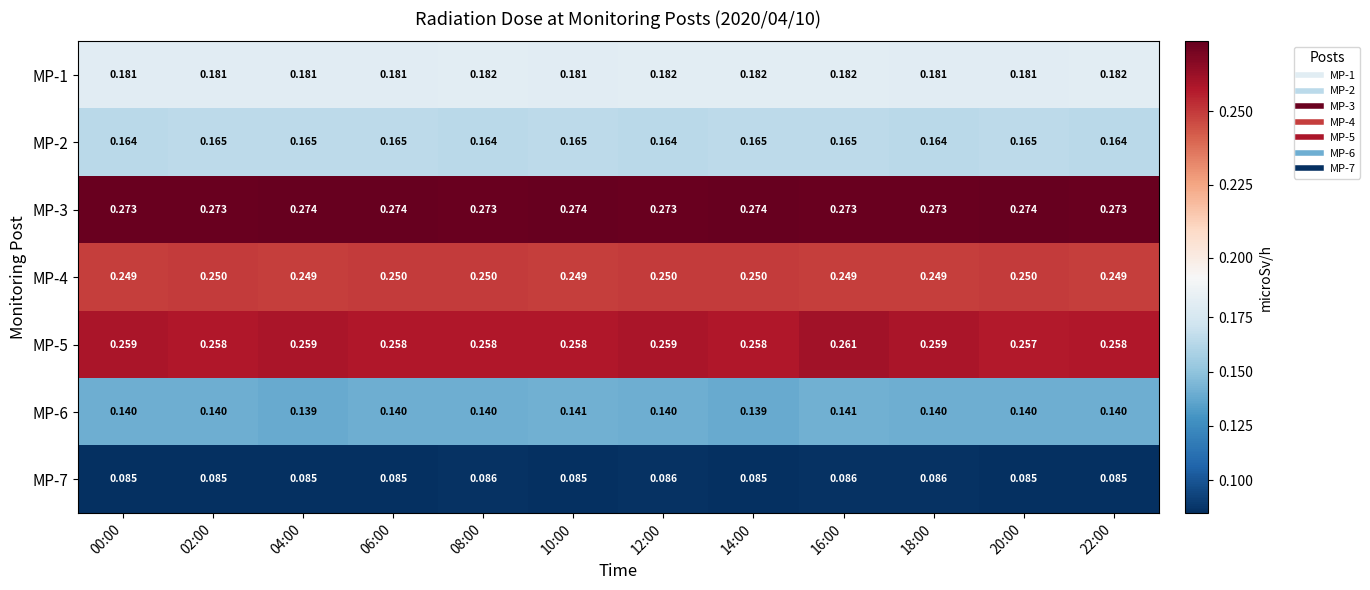

Is the value of MP-2 at 20:00 greater than the value of MP-5 at 02:00?

No